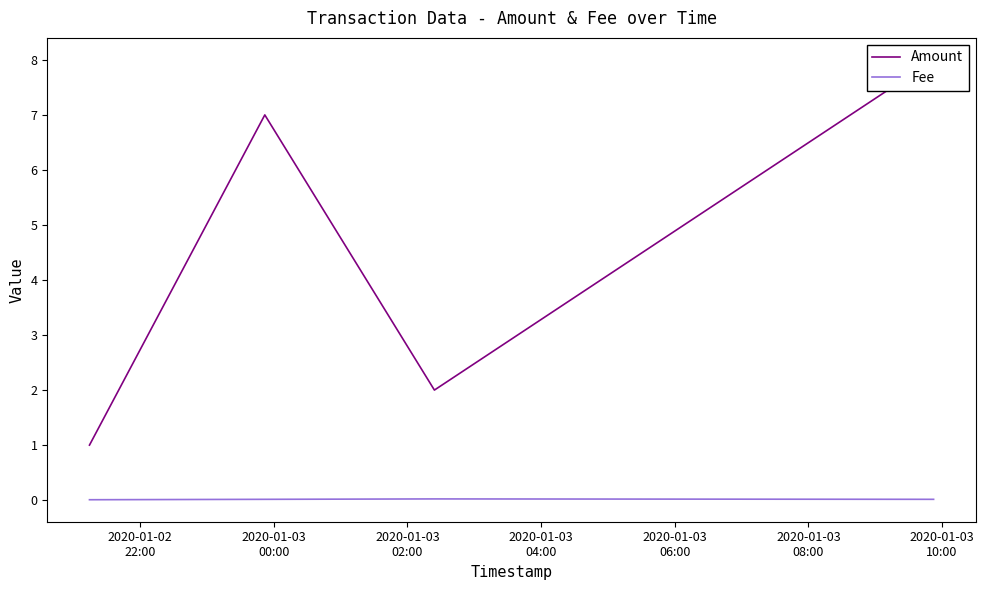

Which series has the largest range (max minus min)?

Amount